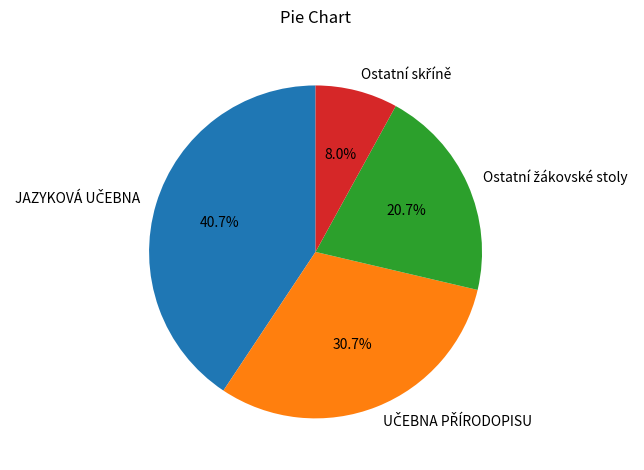

Does any single category account for the majority?

No